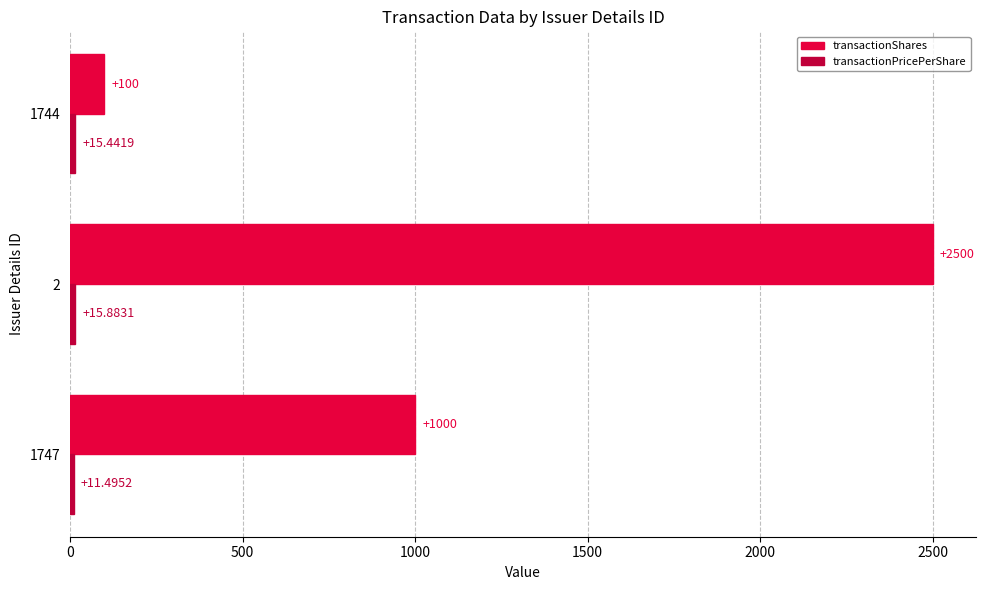

What is the sum of the transactionShares values at 2 and 1744?

2600.0